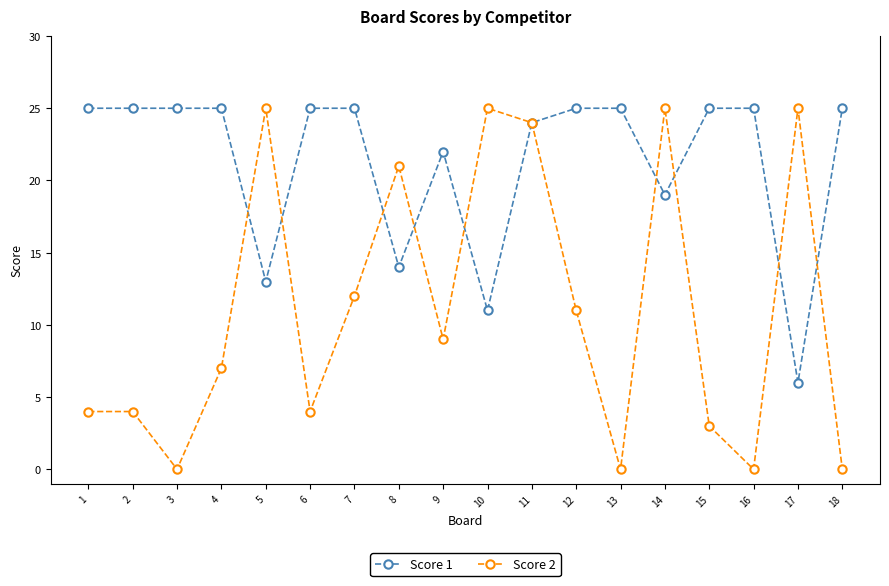

What is the maximum value shown in the chart?

25